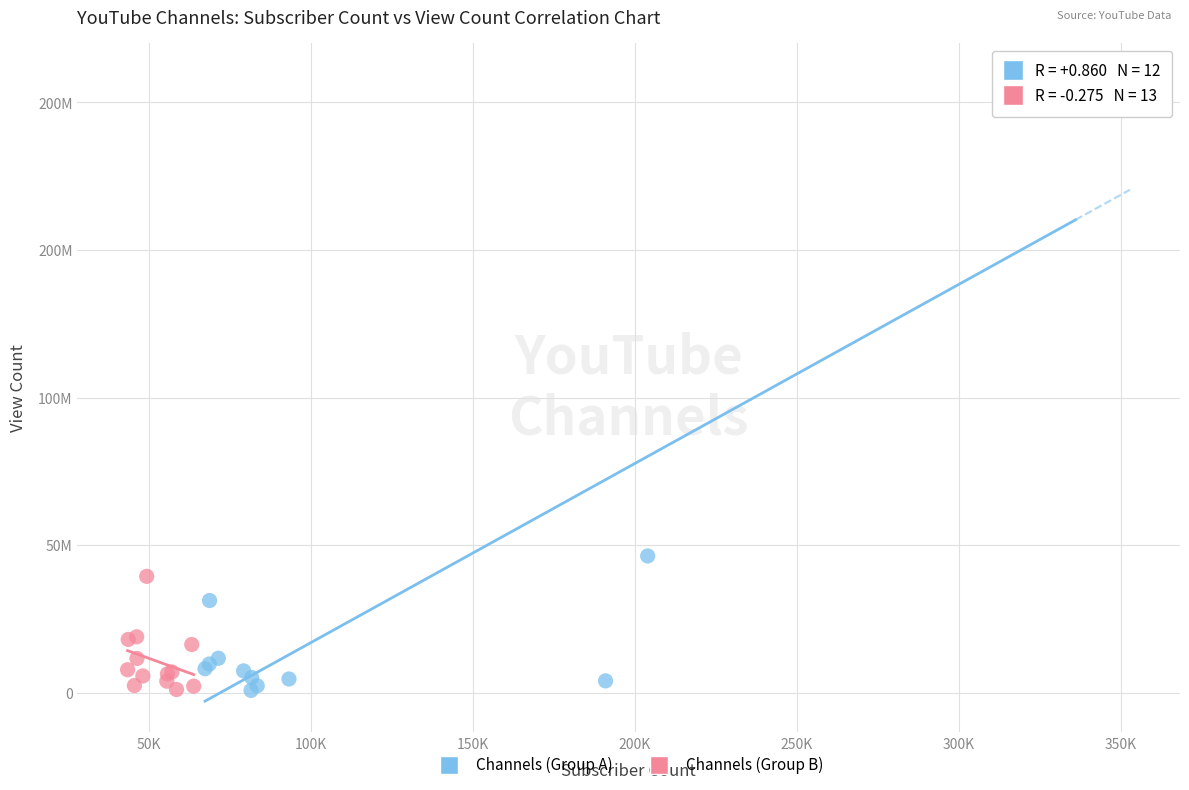

Which series has the largest Y range (max minus min)?

Channels (Group A)